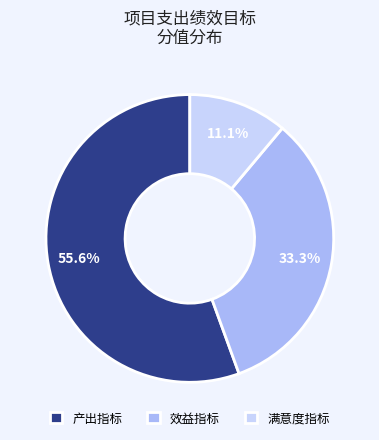

What is the largest slice in the pie chart?

产出指标